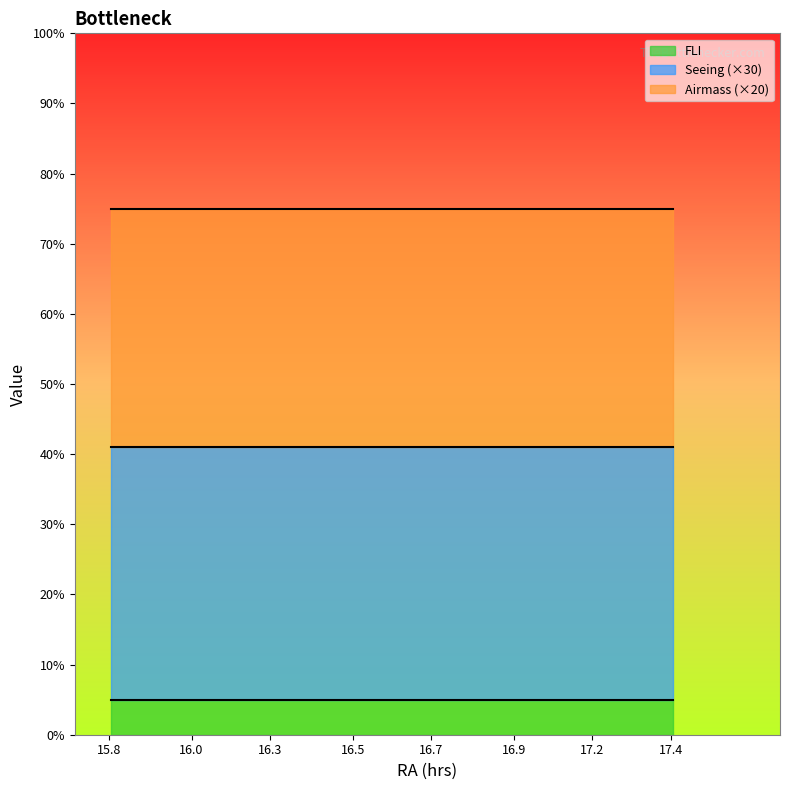

What is the highest value of the FLI series?

5